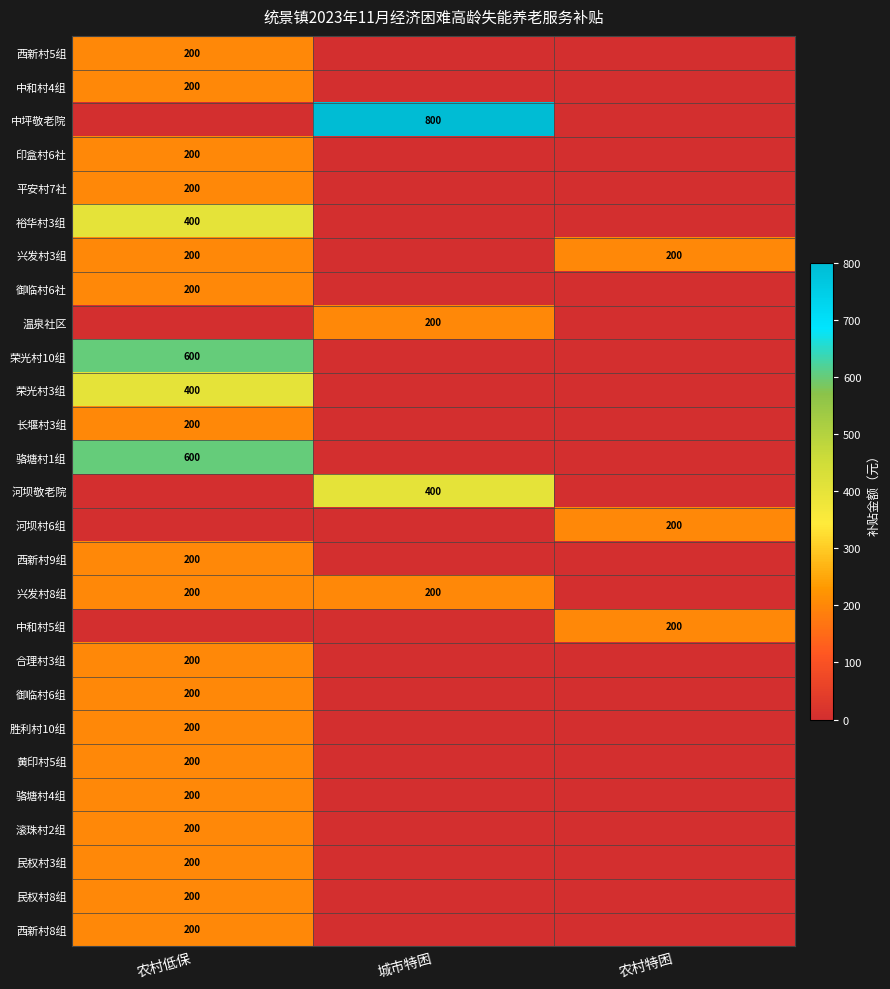

True or false: 民权村8组 has a value of 86 at 农村低保.

False